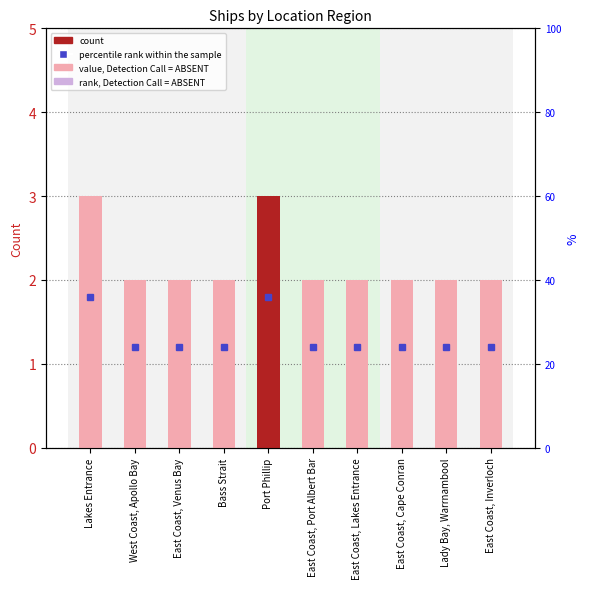

The chart shows a value of 2 at East Coast, Cape Conran. True or false?

True